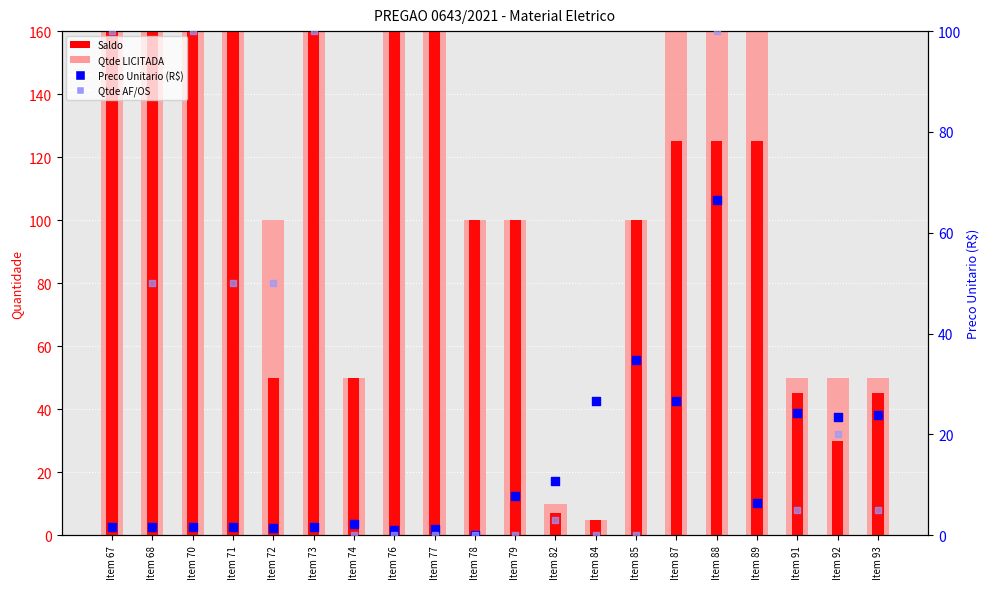

Which series contains the lowest Y value?

Qtde AF/OS